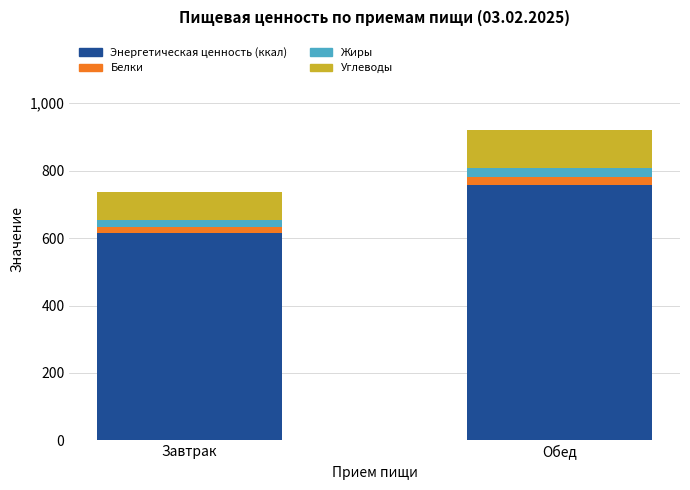

Is it true that Энергетическая ценность (ккал) equals 613.5 at Завтрак?

True